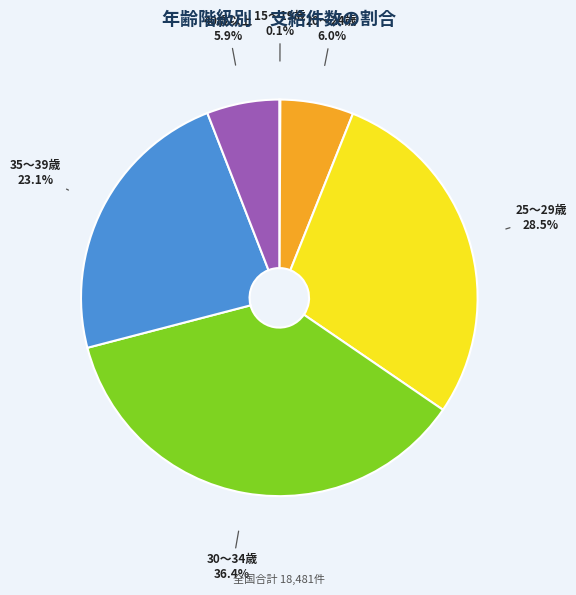

Which slice is the largest?

30～34歳